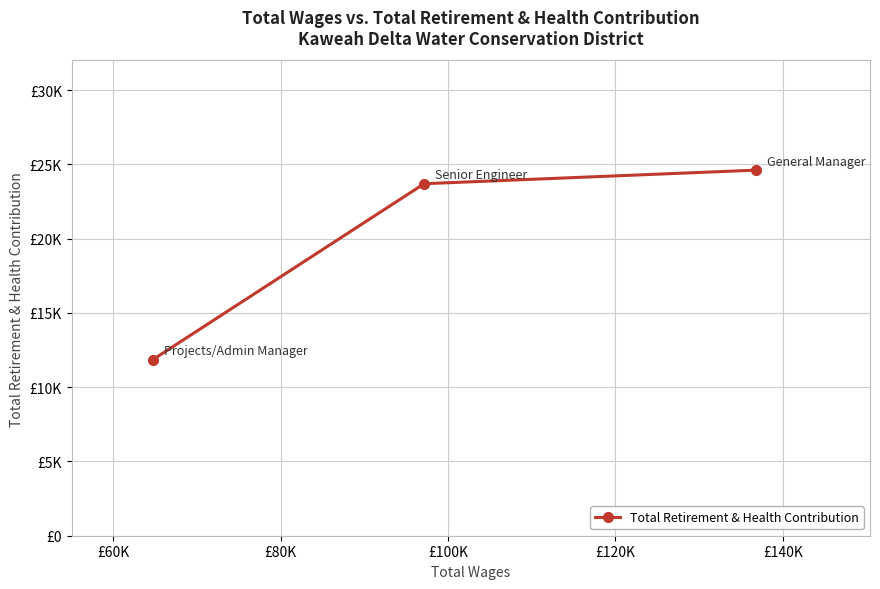

What is the greatest value displayed?

24618